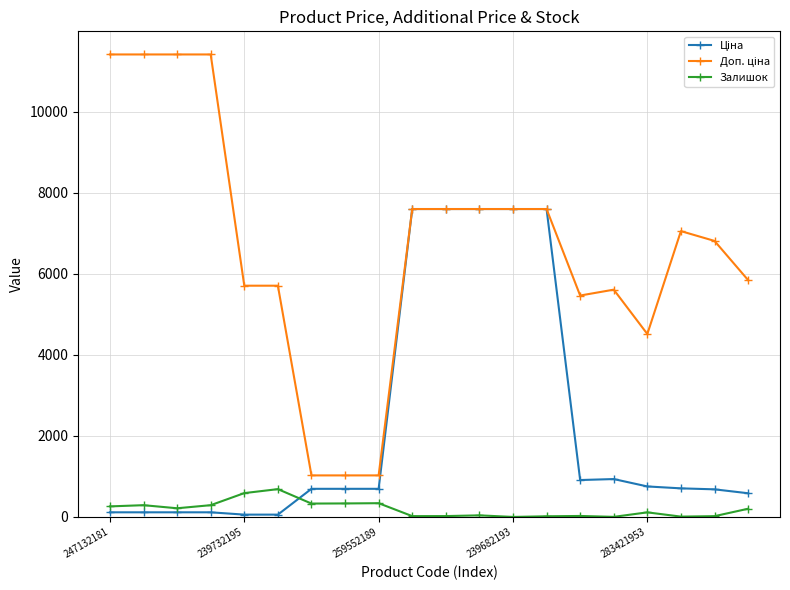

What is the greatest value displayed?

11410.0